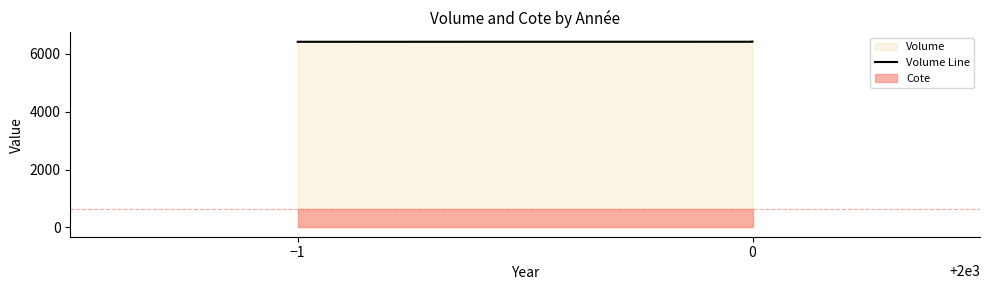

How many values exceed 6421?

1